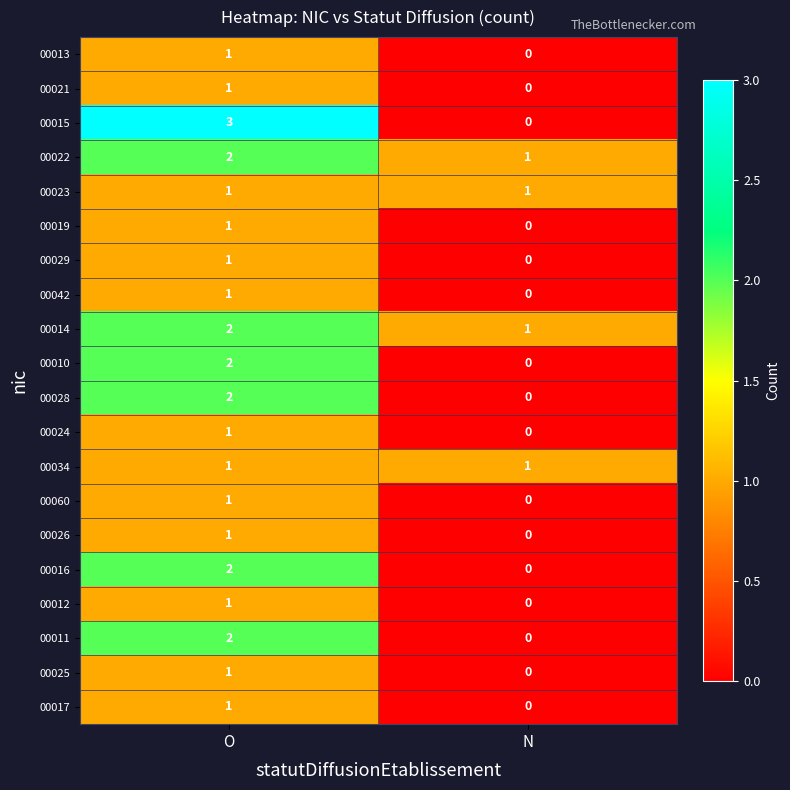

True or false: 00023 has a value of 1 at O.

True